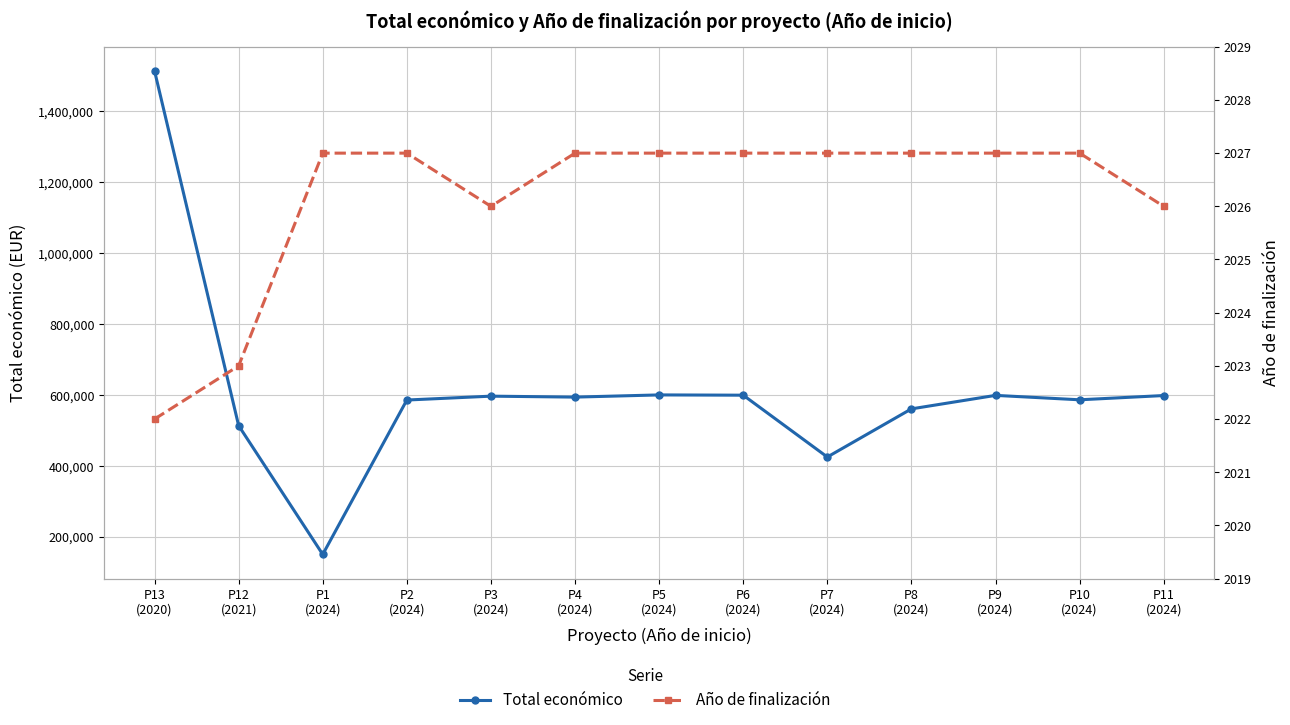

Reading left to right, list all the values displayed in this chart.

Total económico: 1513726	513192	150000	585460	596384	593715	599898	599134	424720	560529	598597	586120	598139
Año de finalización: 2022	2023	2027	2027	2026	2027	2027	2027	2027	2027	2027	2027	2026